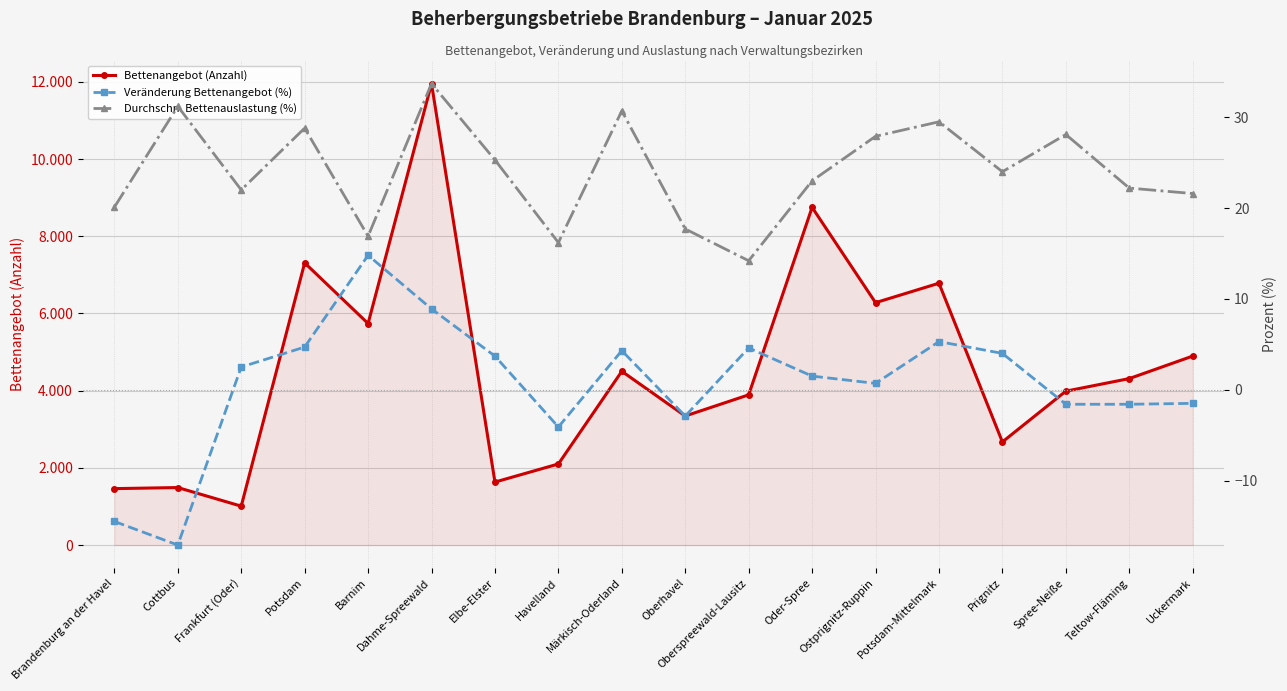

What is the approximate value of Durchschn. Bettenauslastung (%) at Potsdam?

28.8